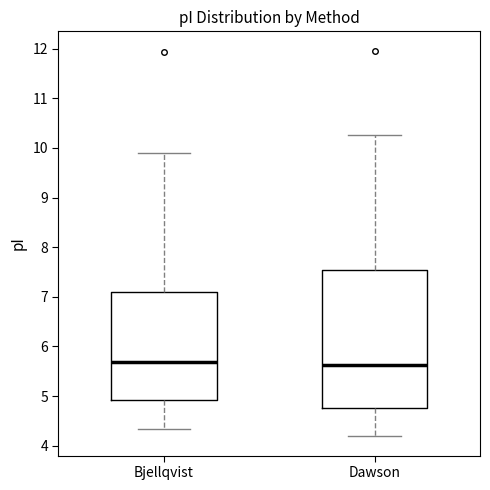

Where does the upper whisker of the box for Dawson end on the y-axis? The values are not printed on the chart, so give them approximately, as read against the axis.

10.3